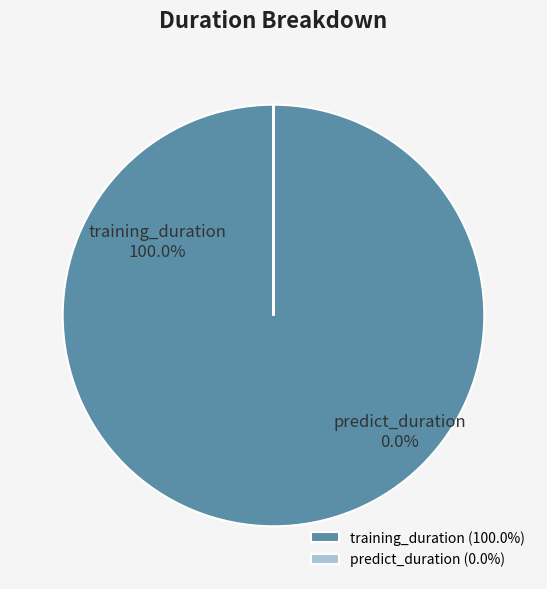

What is the change in value from training_duration to predict_duration?

-583.3